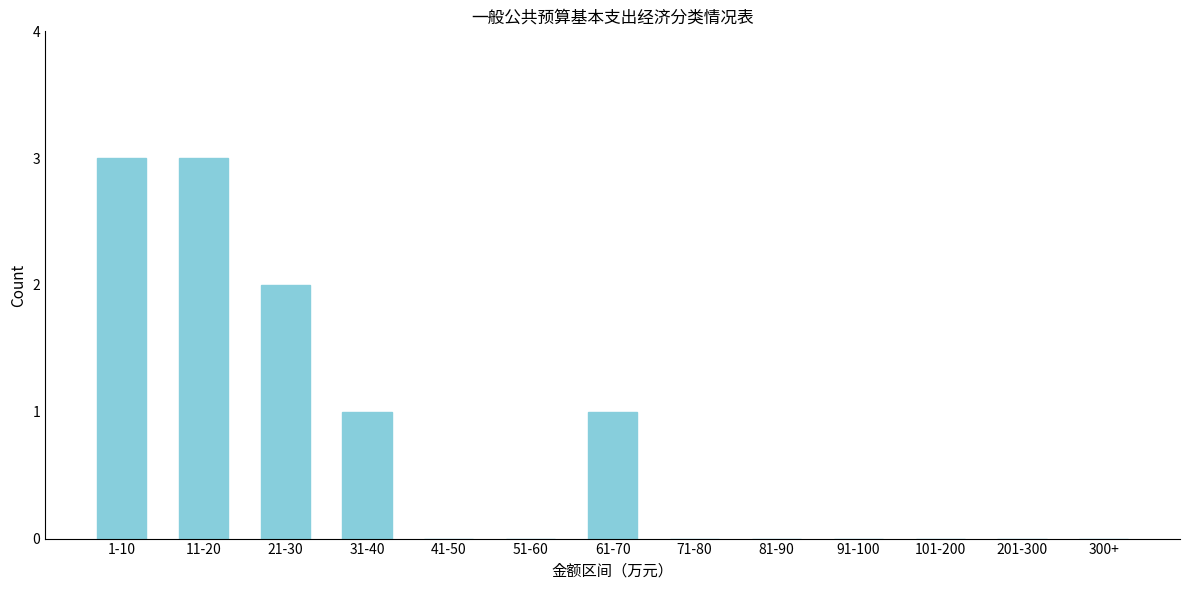

Reading left to right, extract all data points from this chart.

1-10=3	11-20=3	21-30=2	31-40=1	41-50=0	51-60=0	61-70=1	71-80=0	81-90=0	91-100=0	101-200=0	201-300=0	300+=0